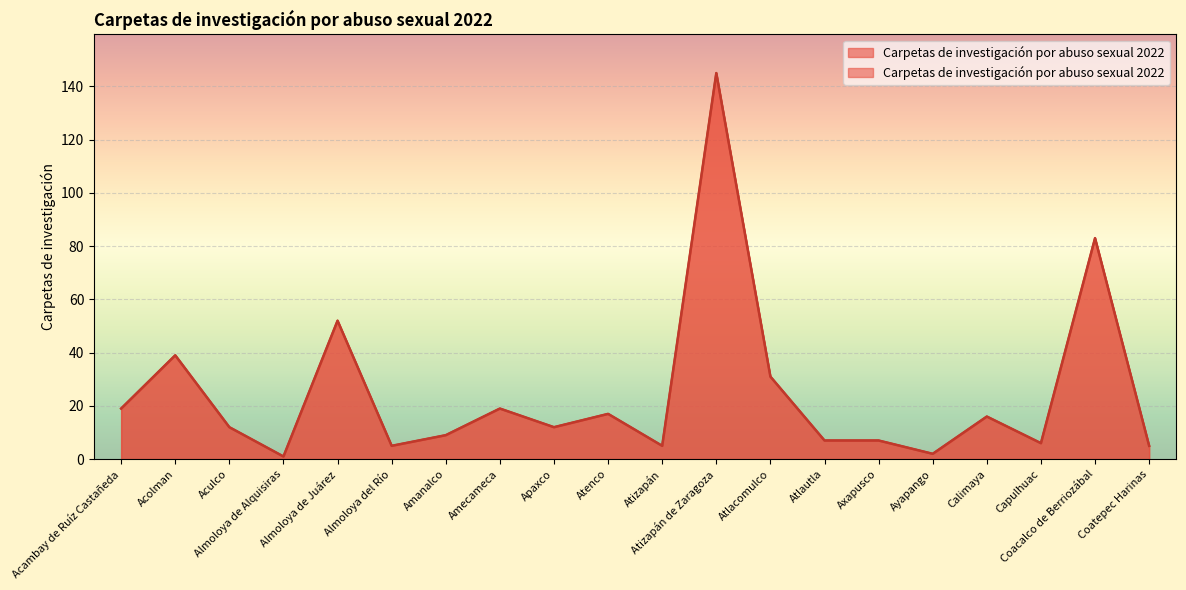

The chart shows a value of 7 at Atlautla. True or false?

True